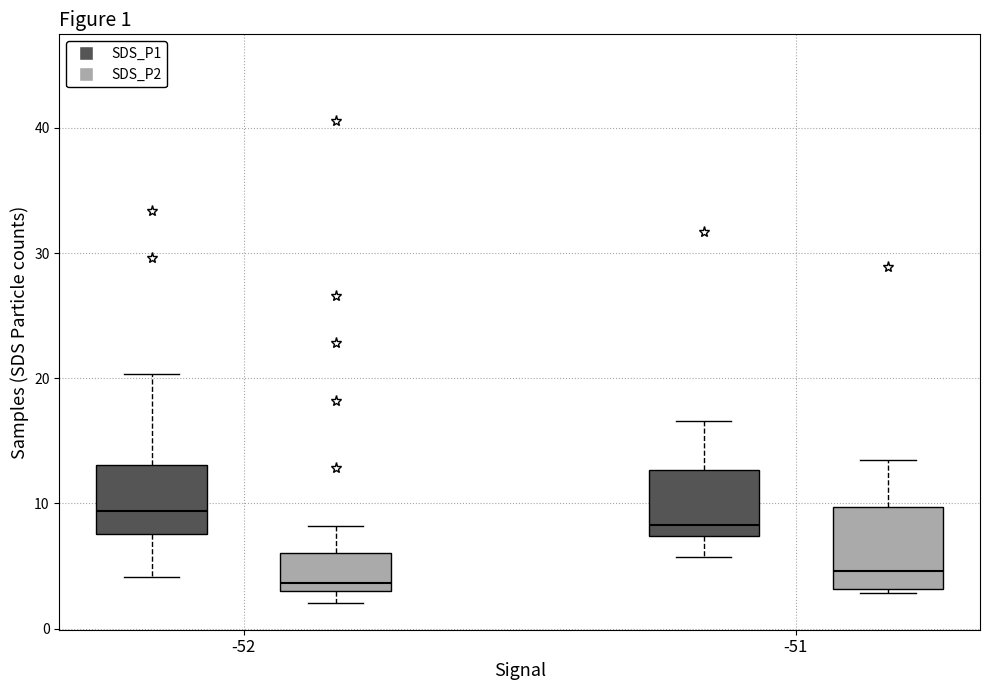

Which box's median line is the highest?

-52 (SDS_P1)